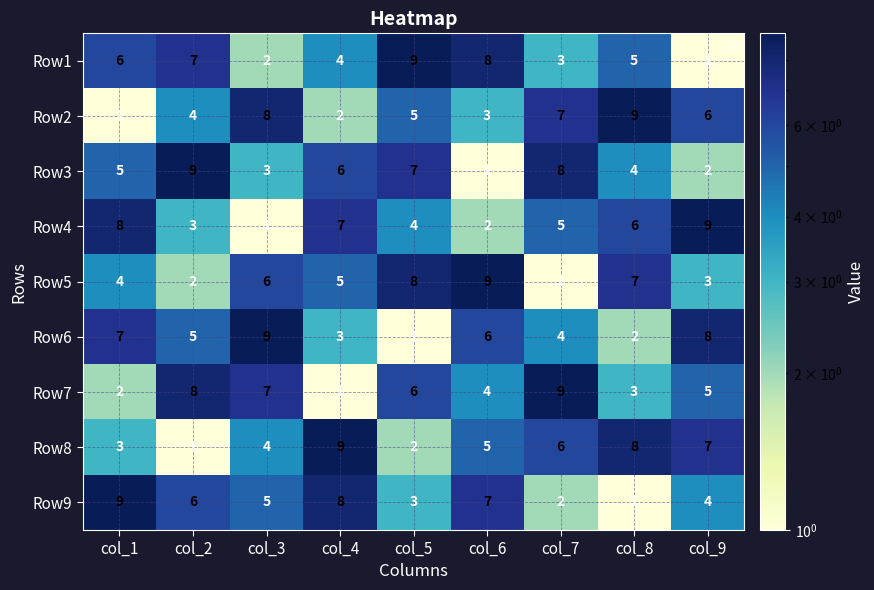

How many values in the Row5 series are below 5?

4